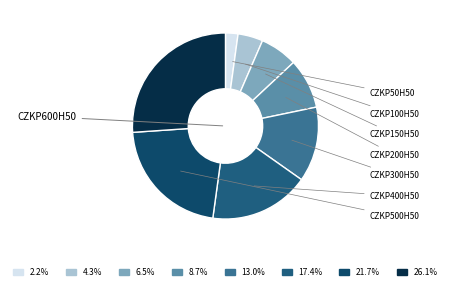

How many segments does this pie chart have?

8